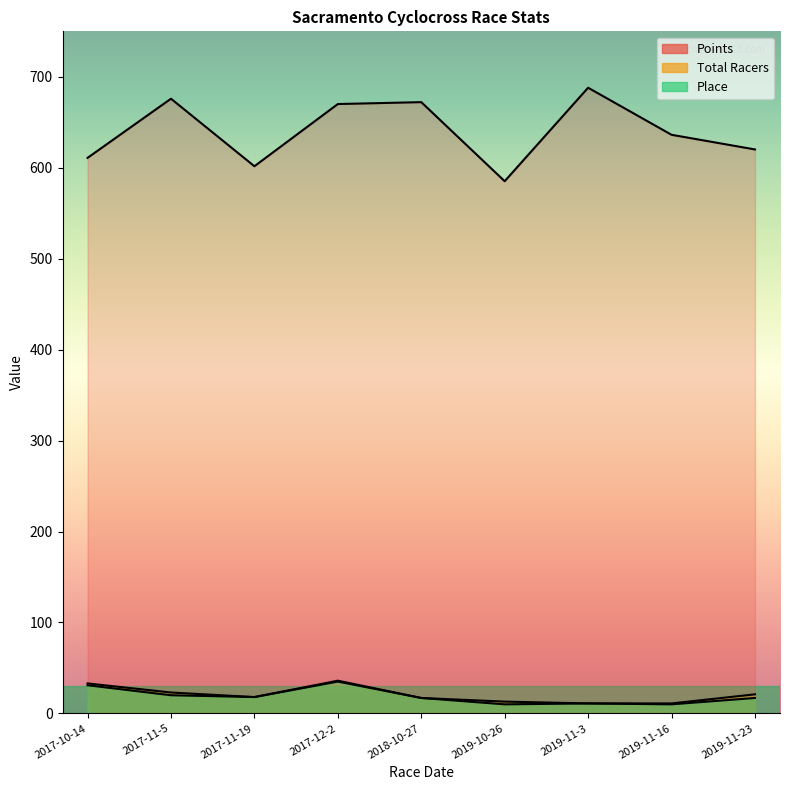

Reading right to left, what are all the values shown in this chart?

Points: 620.1	636.2	688.0	585.2	672.1	670.1	601.7	675.9	610.9
Total Racers: 21.0	11.0	11.0	13.0	17.0	36.0	18.0	23.0	33.0
Place: 17.0	10.0	11.0	10.0	17.0	35.0	18.0	20.0	31.0